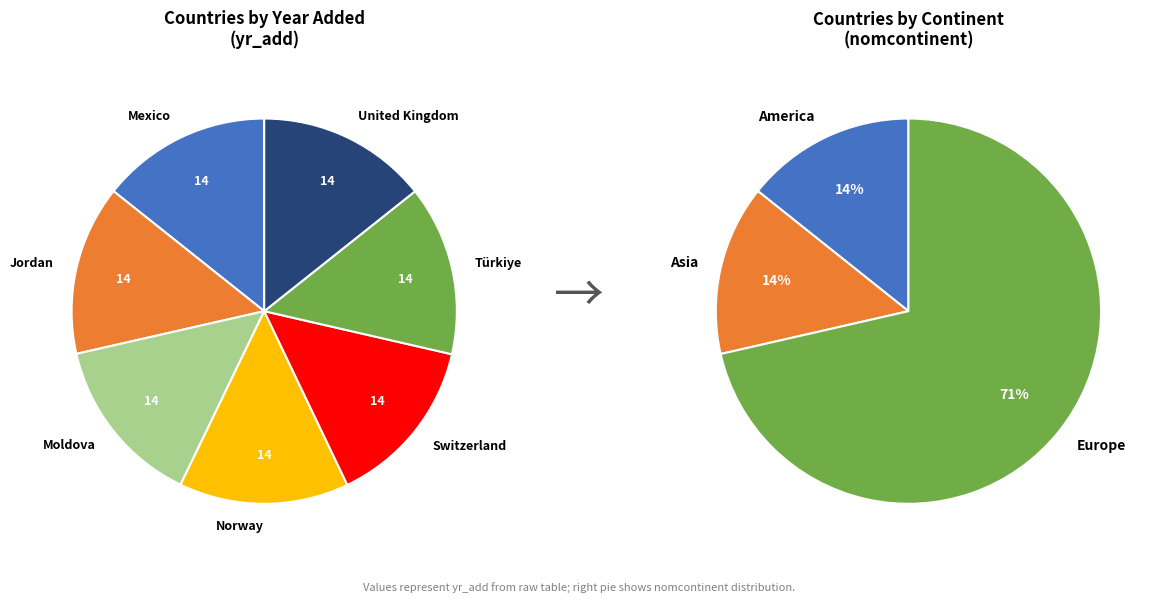

Do Mexico and Türkiye together represent more than half of the pie?

No